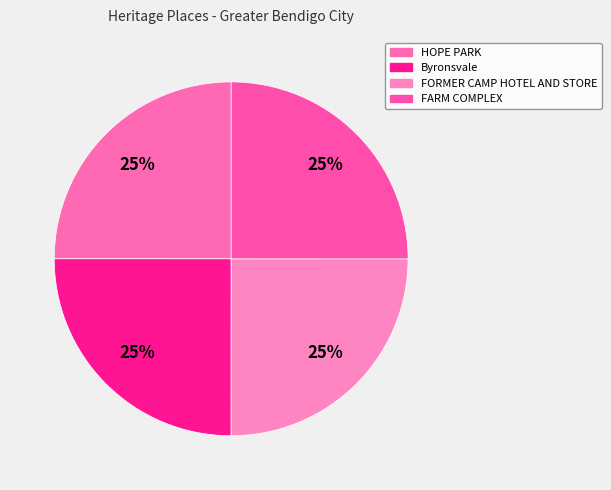

How many segments does this pie chart have?

4